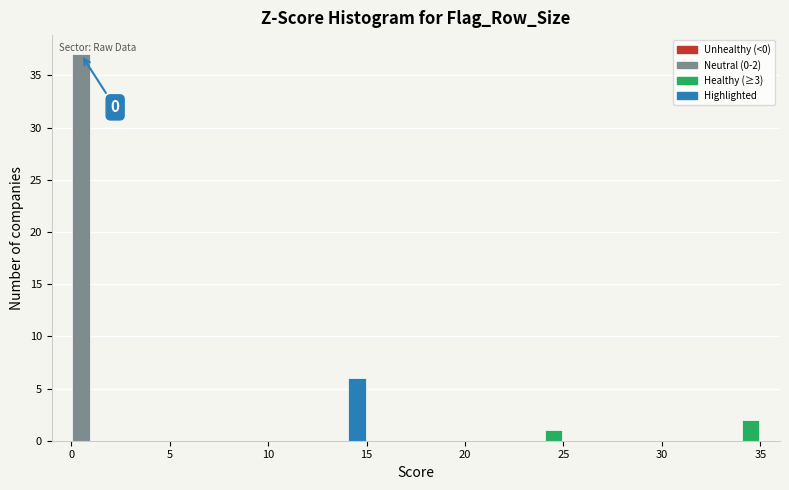

Read against the x-axis, roughly where is the centre of the tallest bar?

0.5